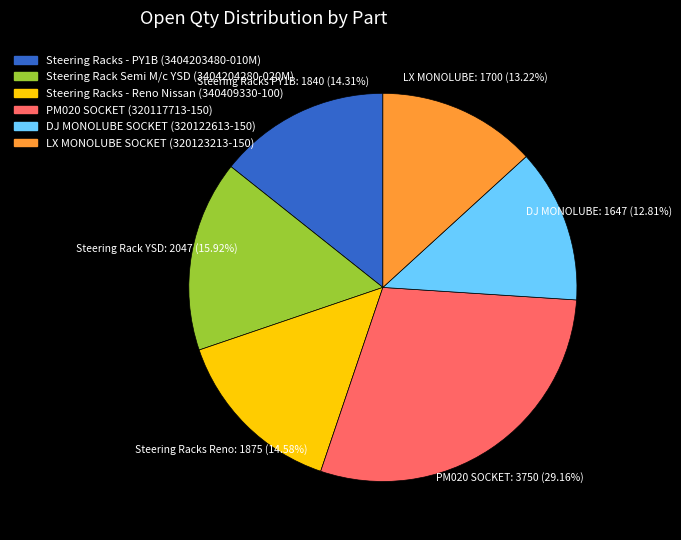

Which slice is the largest?

PM020 SOCKET (320117713-150)